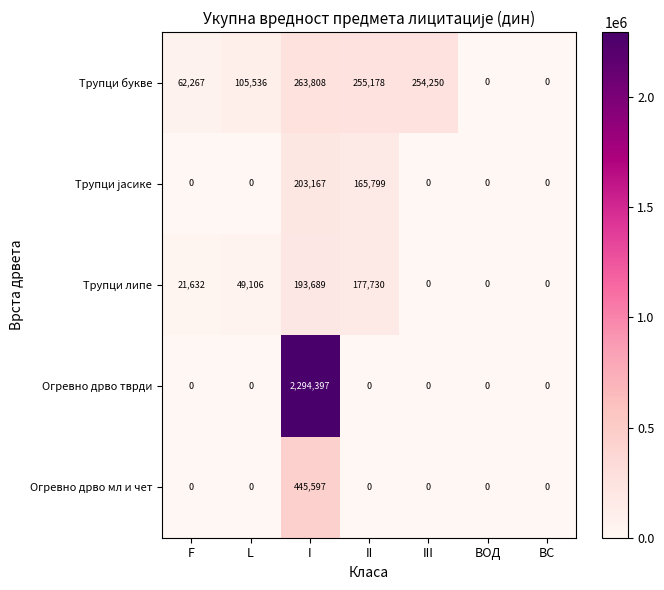

The value of Трупци букве at III is 401789. True or false?

False